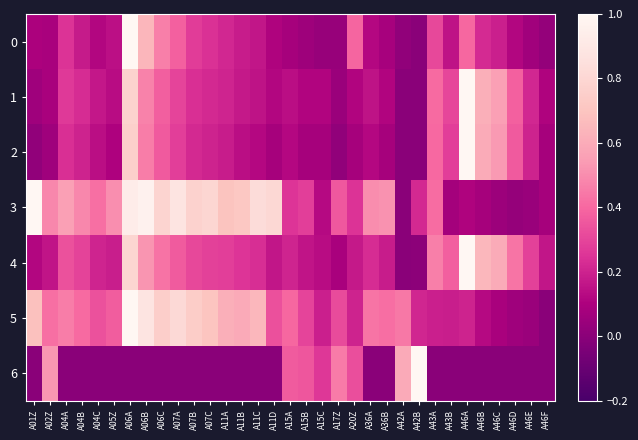

What is the total value across all series at A05Z?

1.4